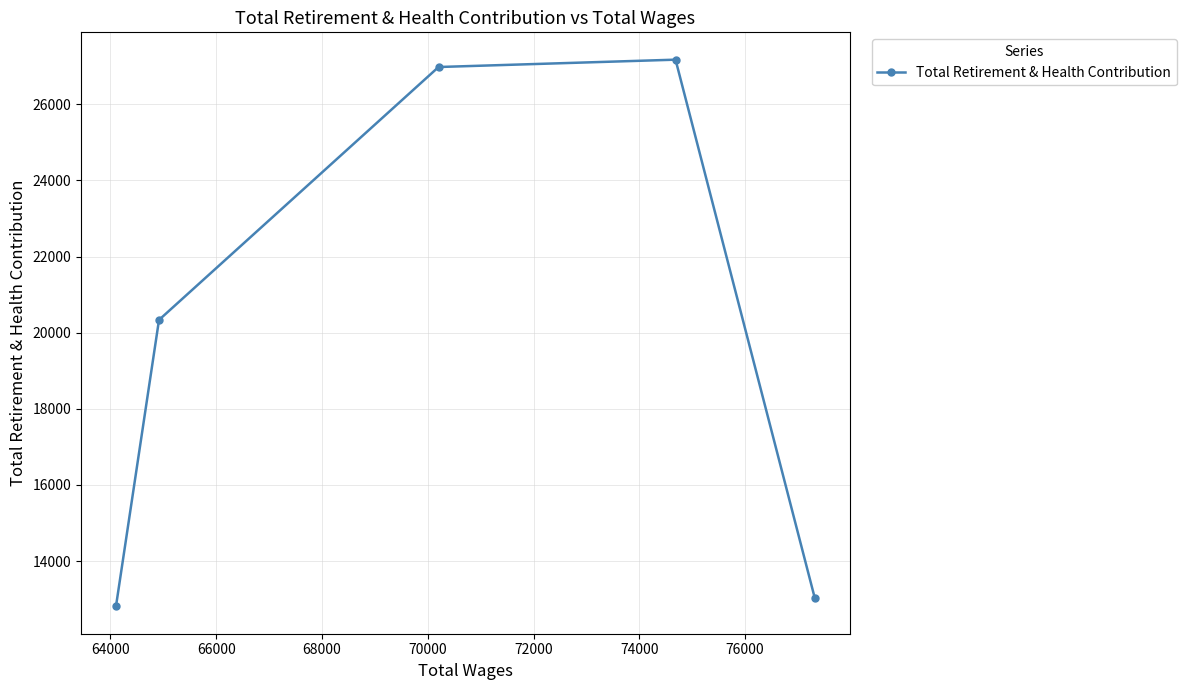

How many lines are shown in the chart?

1